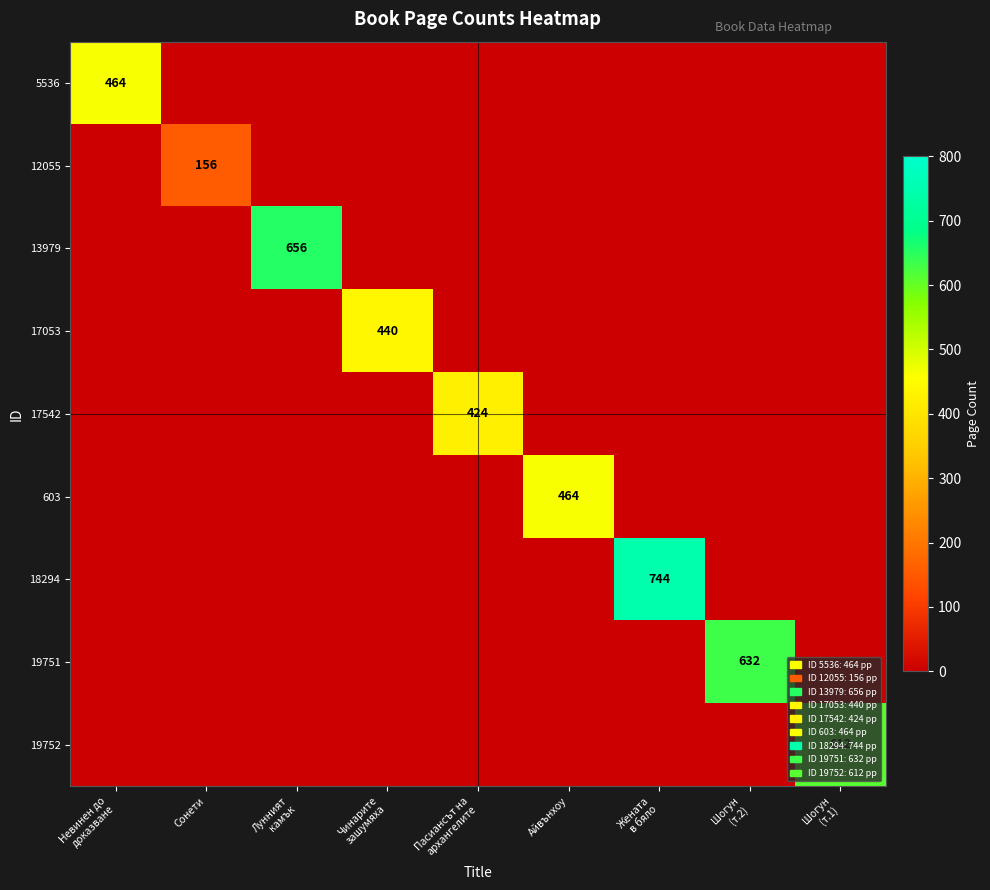

At which category is the sum across all series the highest?

Жената
в бяло